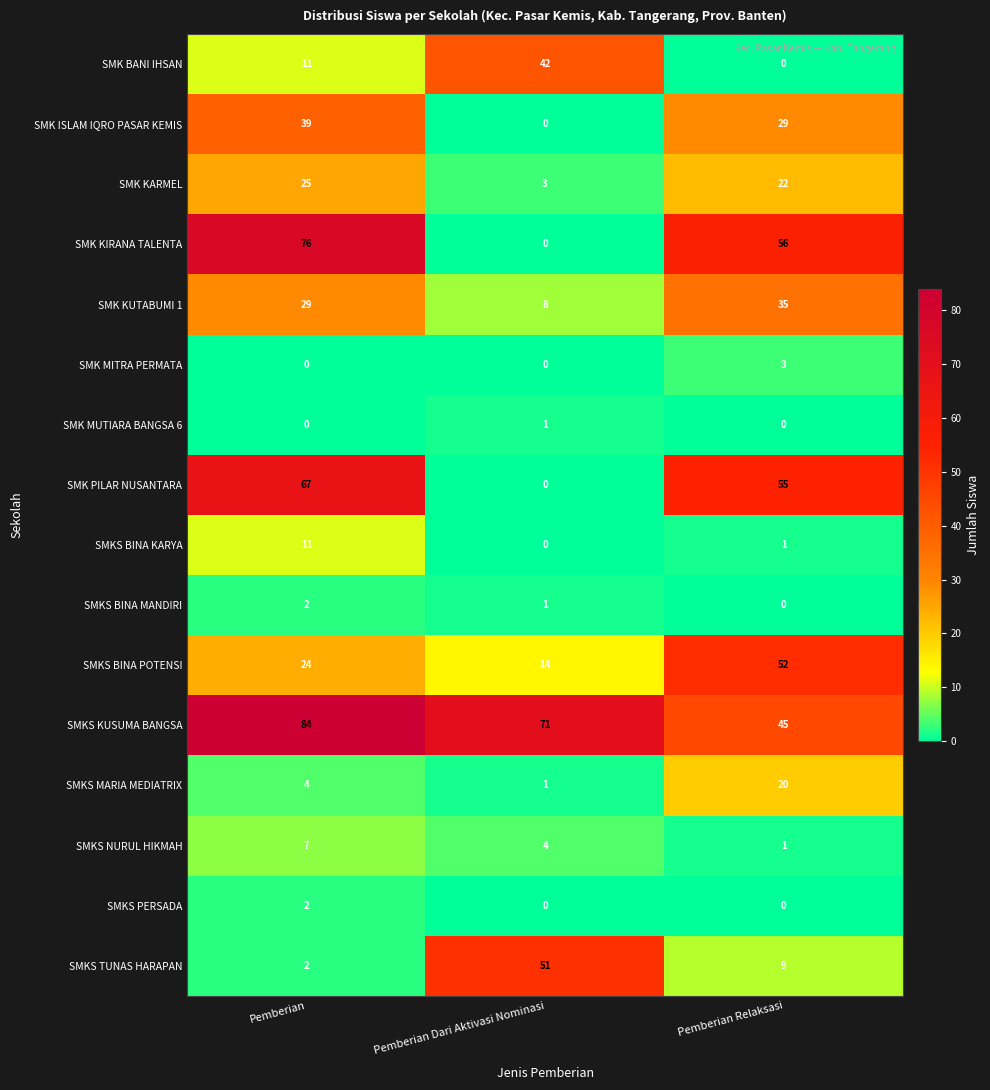

Is the value of SMKS PERSADA at Pemberian greater than the value of SMKS BINA POTENSI at Pemberian?

No